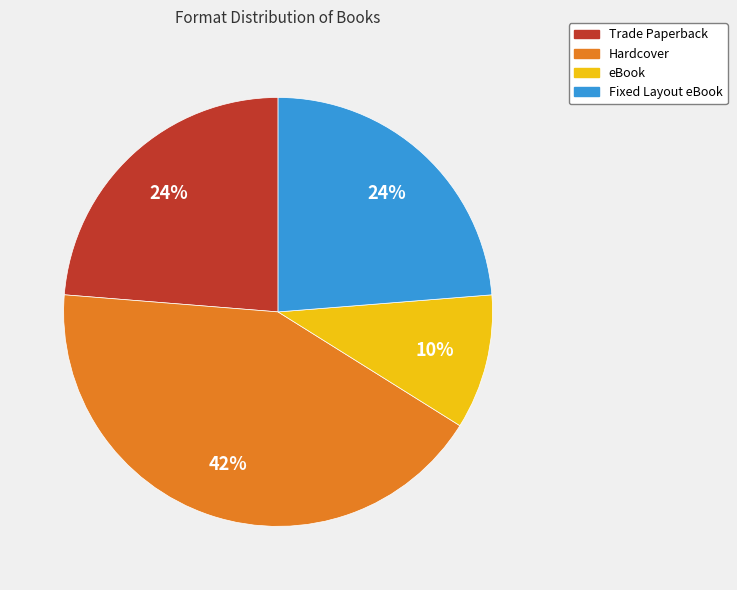

What is the ratio of the value at Fixed Layout eBook to the value at Hardcover?

0.6